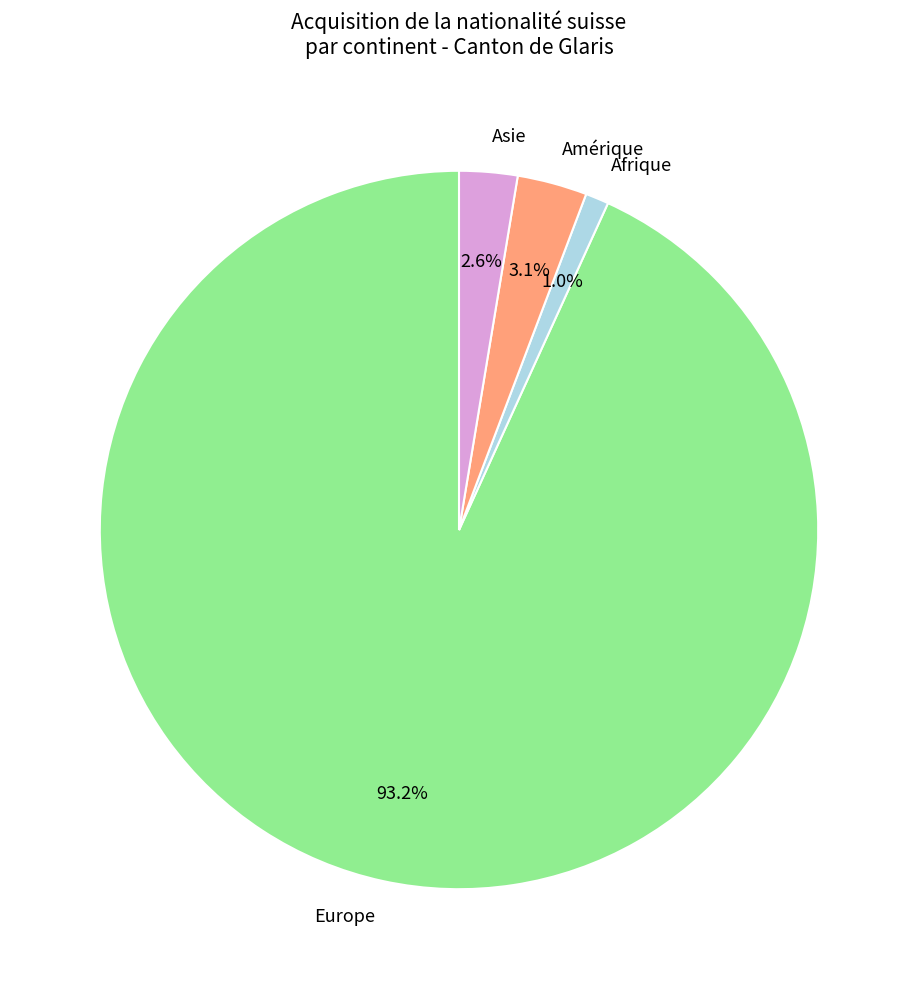

Rank the categories by value from highest to lowest.

Europe, Amérique, Asie, Afrique